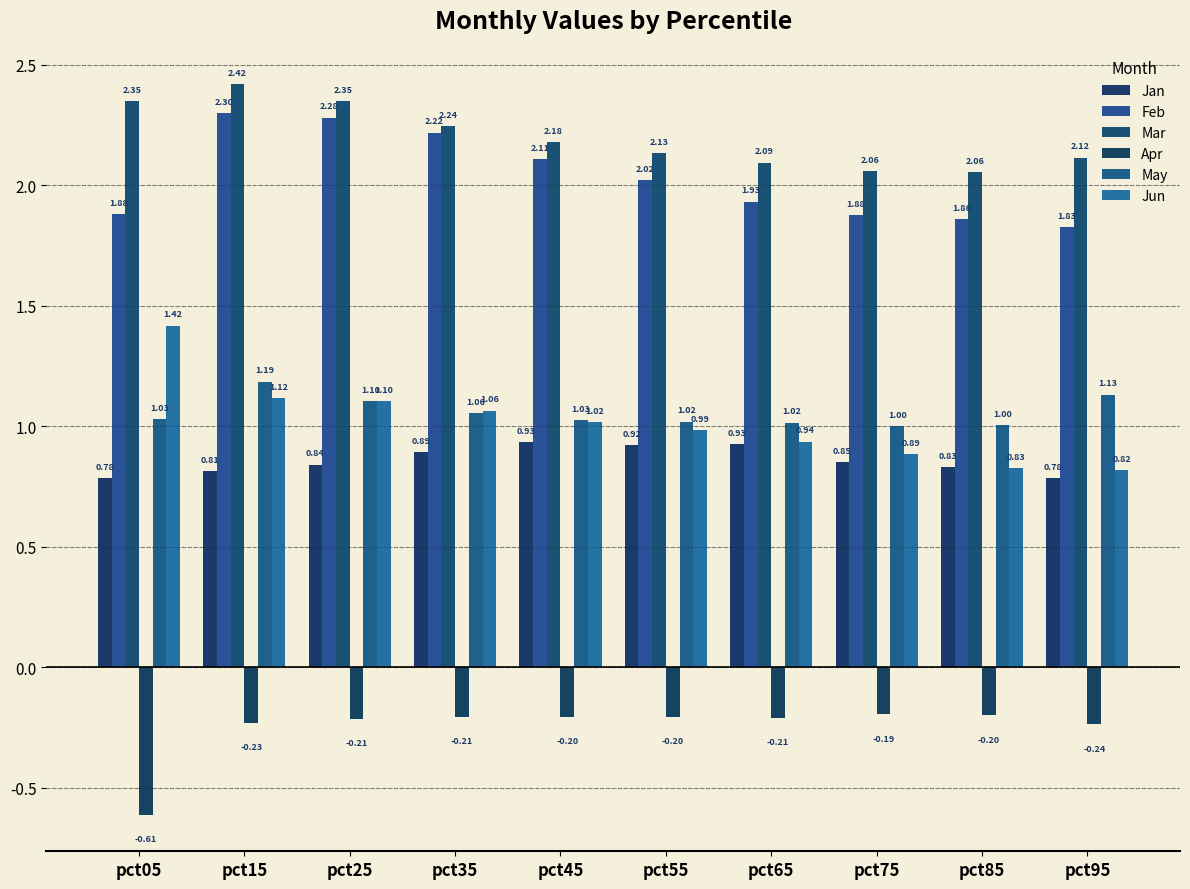

Rank the series at pct45 from lowest to highest value.

Apr, Jan, Jun, May, Feb, Mar